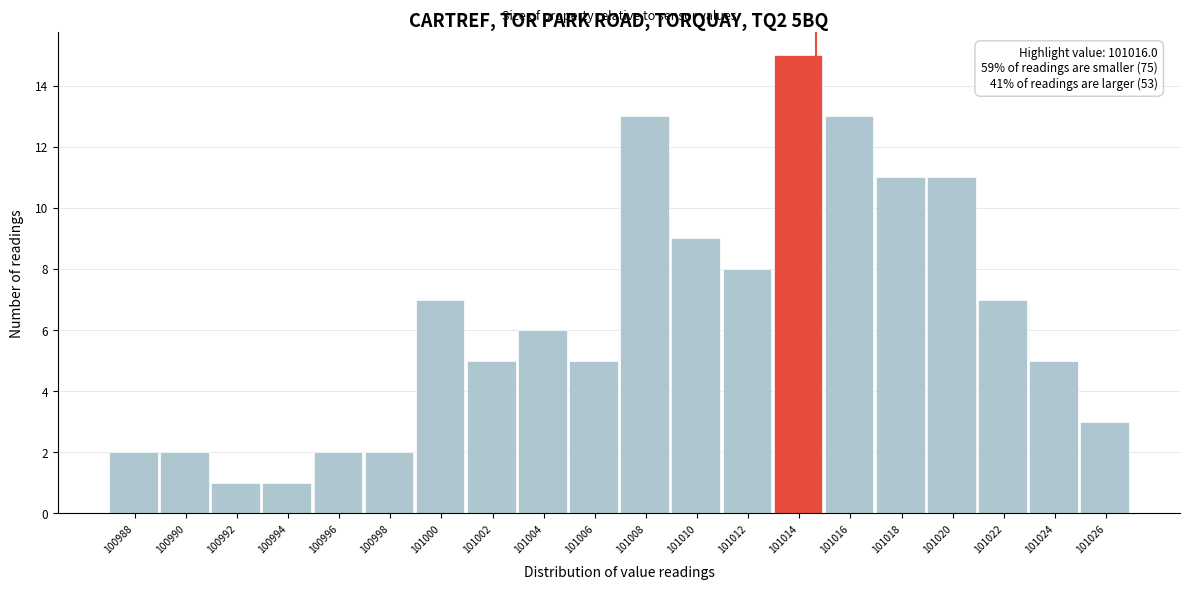

Reading left to right, list all the values displayed in this chart.

2	2	1	1	2	2	7	5	6	5	13	9	8	15	13	11	11	7	5	3